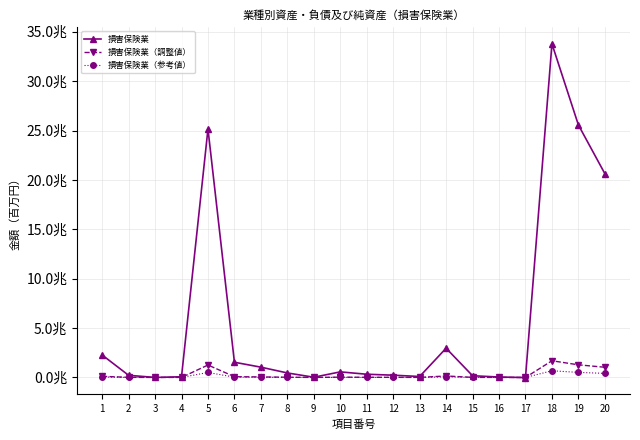

What are all the series names shown in the legend?

損害保険業, 損害保険業（調整値）, 損害保険業（参考値）